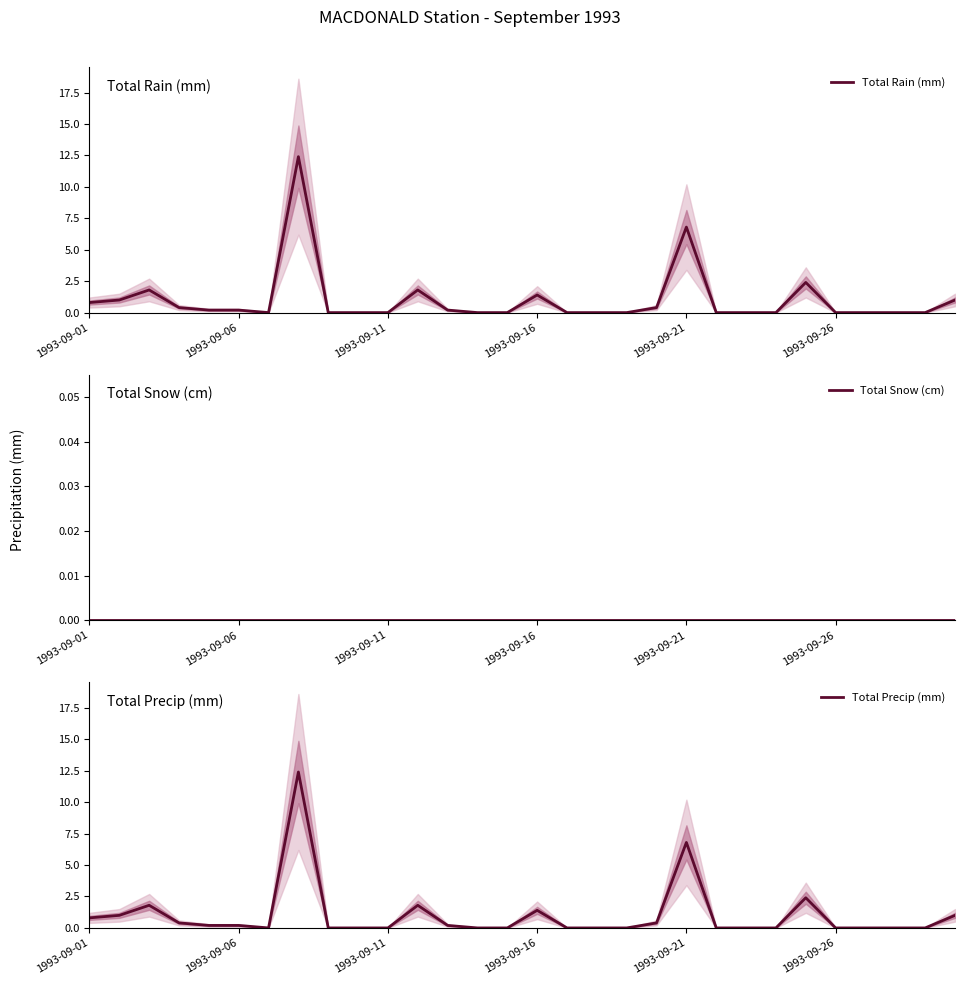

The Total Snow (cm) series shows 0.0 at 17. True or false?

True